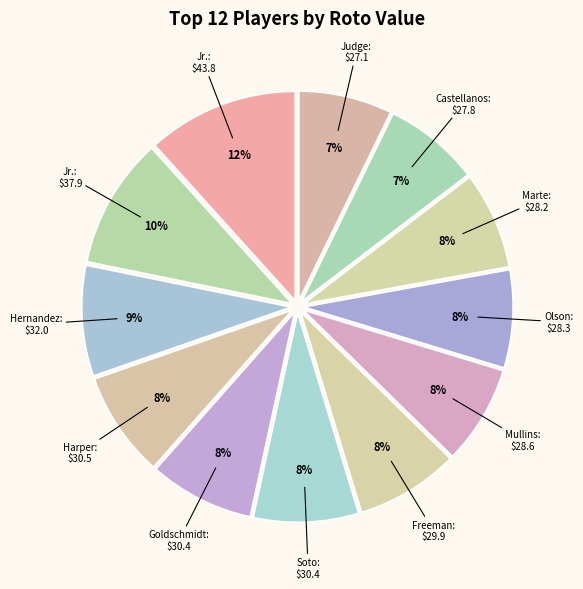

Count the number of slices in the pie.

12